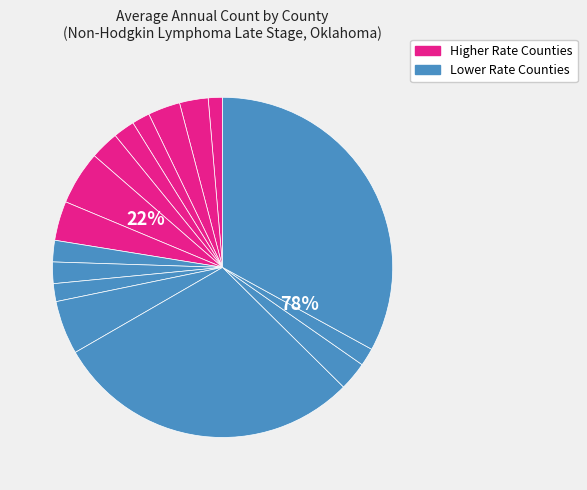

Does any single category account for the majority?

No